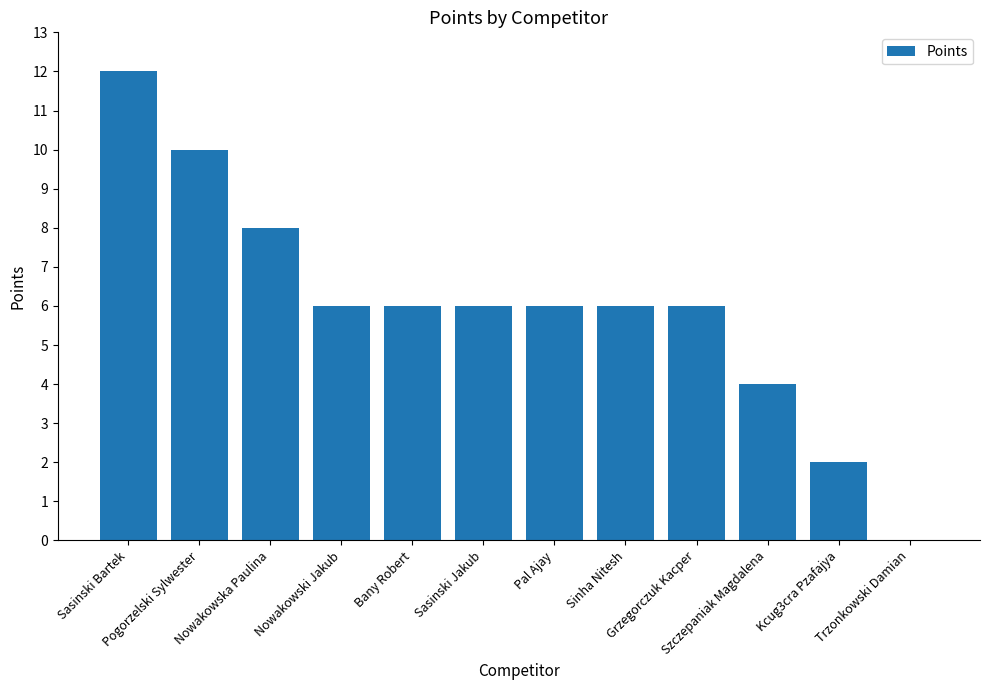

Are the bars horizontal?

No